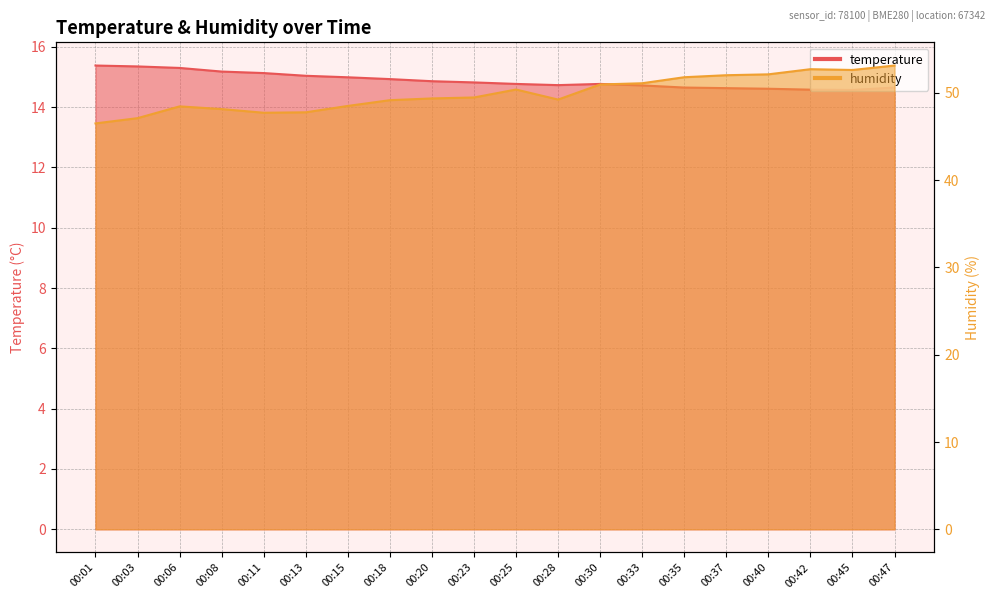

True or false: temperature has a value of 8.0 at 00:42.

False